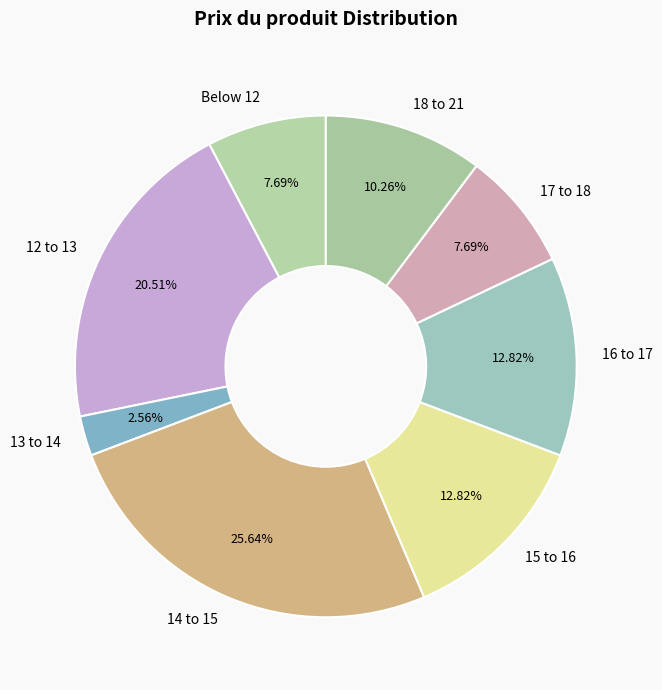

Approximately how many times larger is the value at 15 to 16 compared to 17 to 18?

1.7